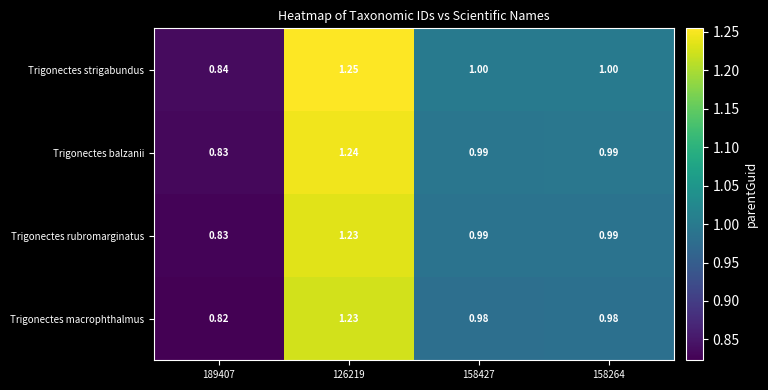

Which series has the largest total across all categories?

Trigonectes strigabundus